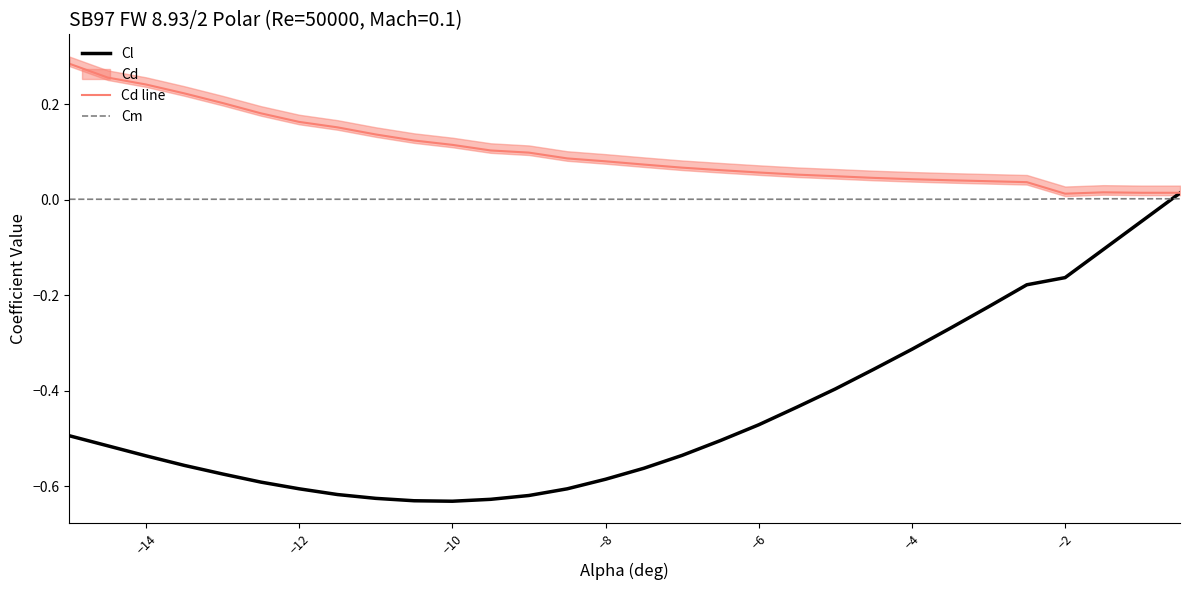

What is the difference between the maximum and minimum values in the Cl series?

0.6